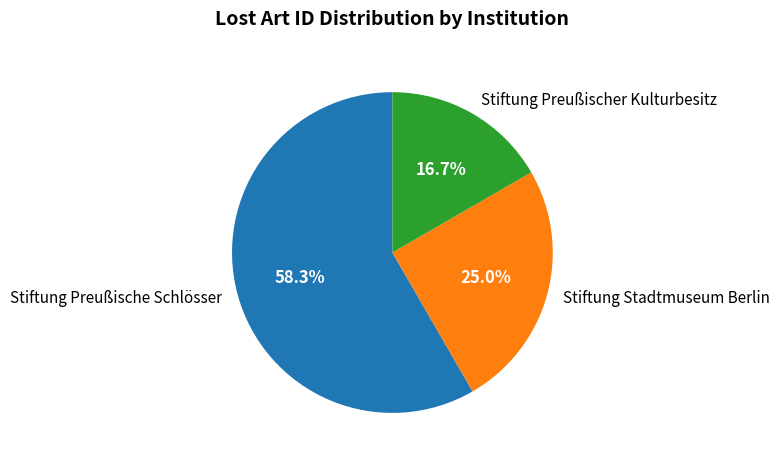

What is the total percentage of Stiftung Stadtmuseum Berlin and Stiftung Preußischer Kulturbesitz?

41.7%